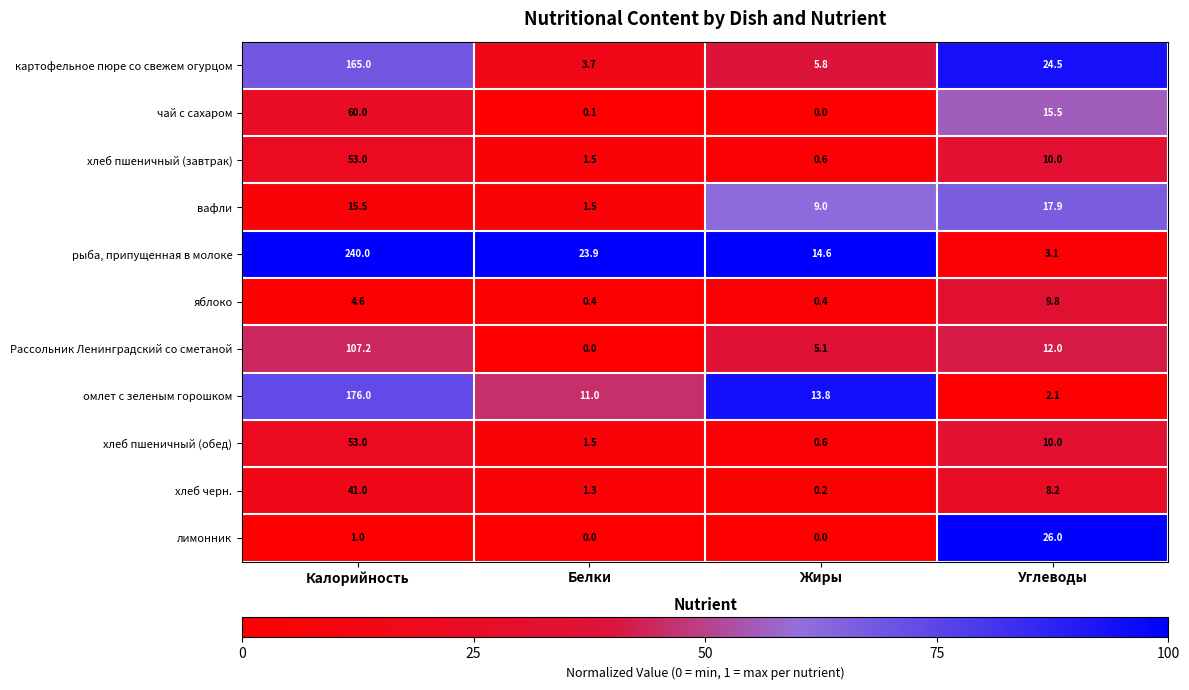

What is the total value across all series at Калорийность?

916.3